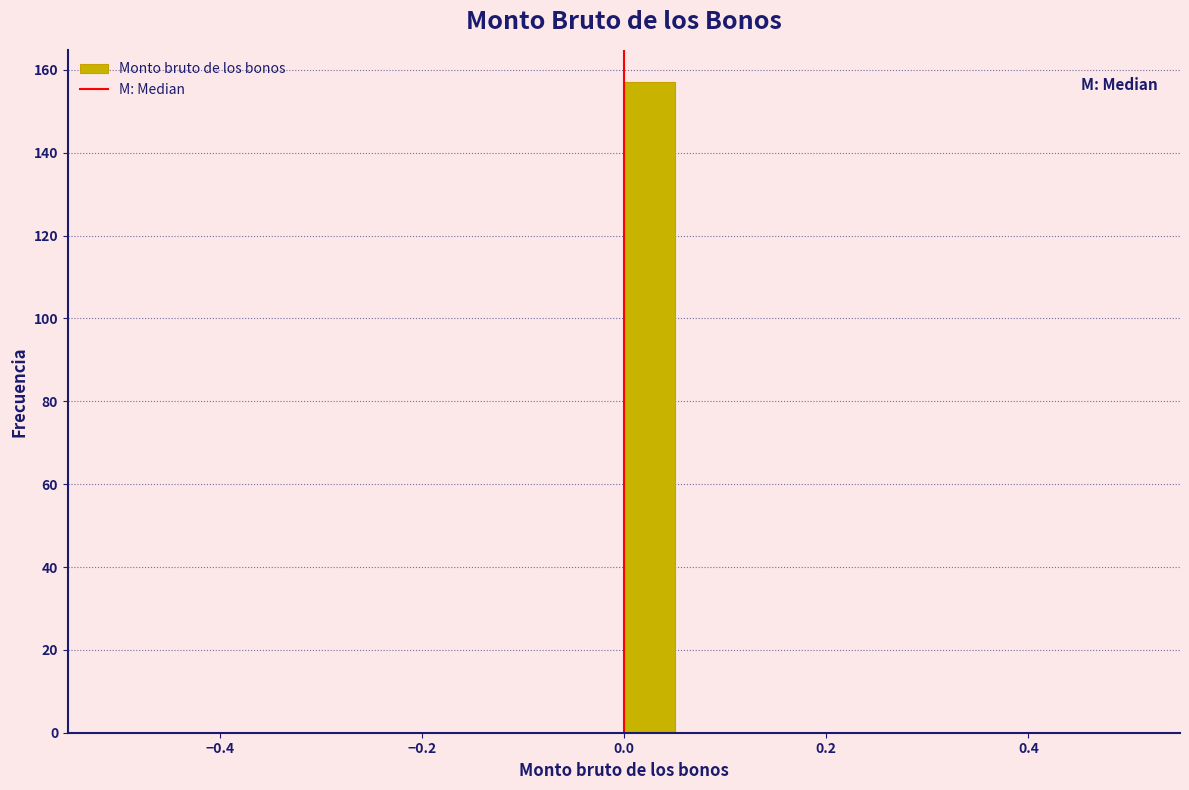

Read against the x-axis, roughly where is the centre of the tallest bar?

0.02